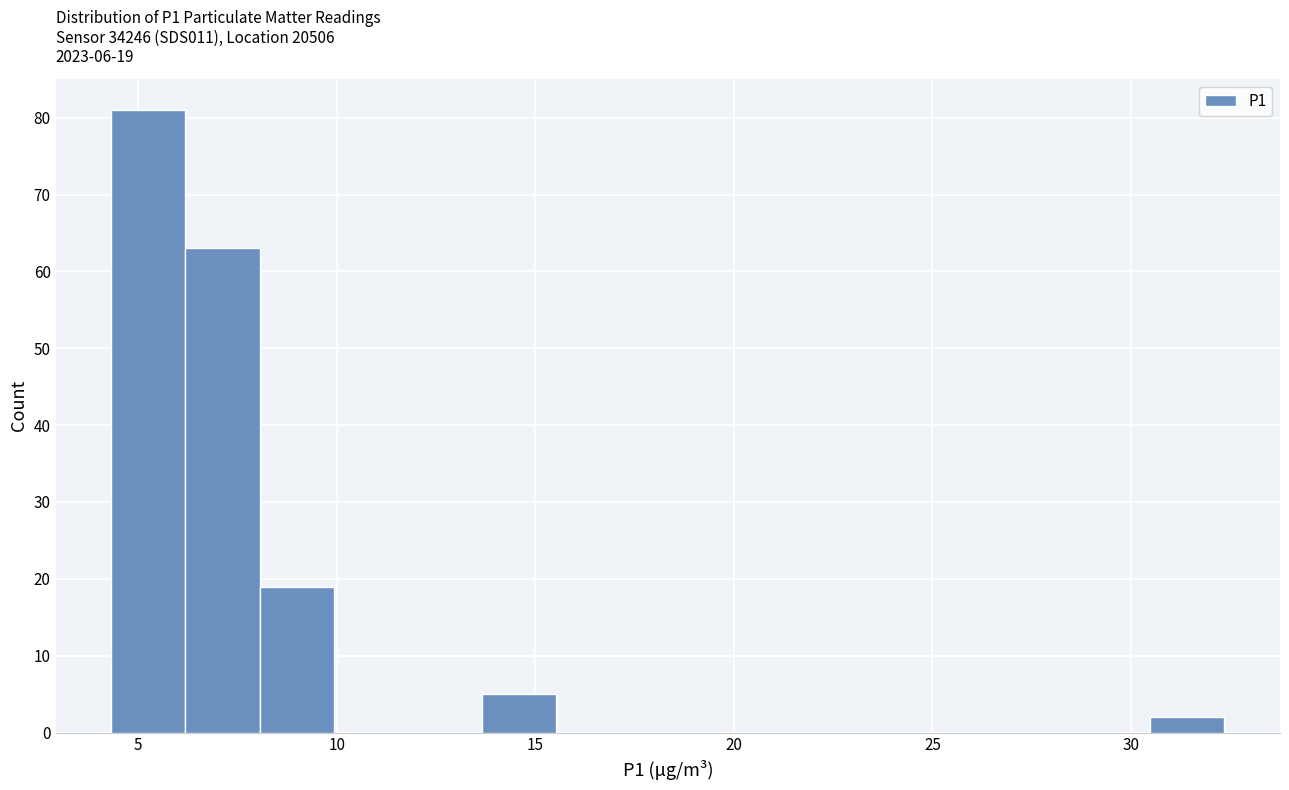

Around what value on the x-axis is the tallest bar? Give the approximate position of its centre, as read against the axis.

5.5